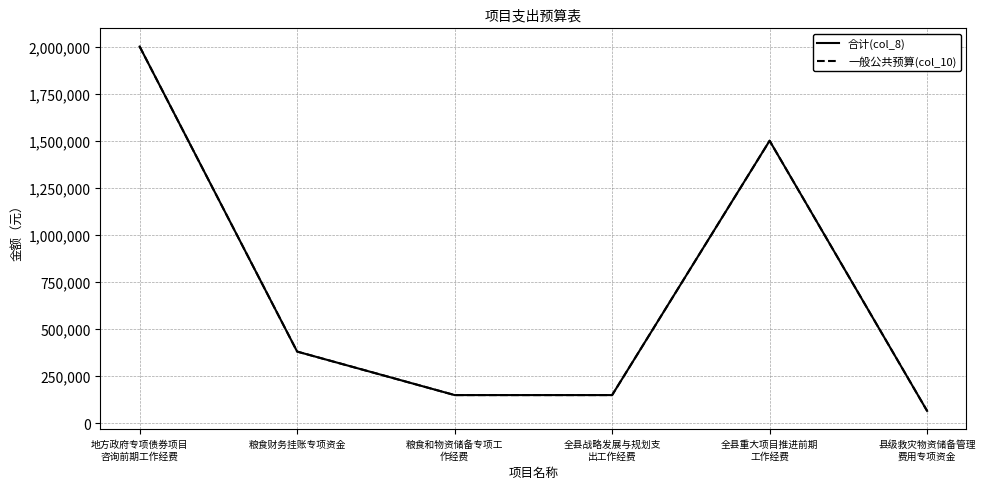

Does the chart display data point markers on the line(s)?

No